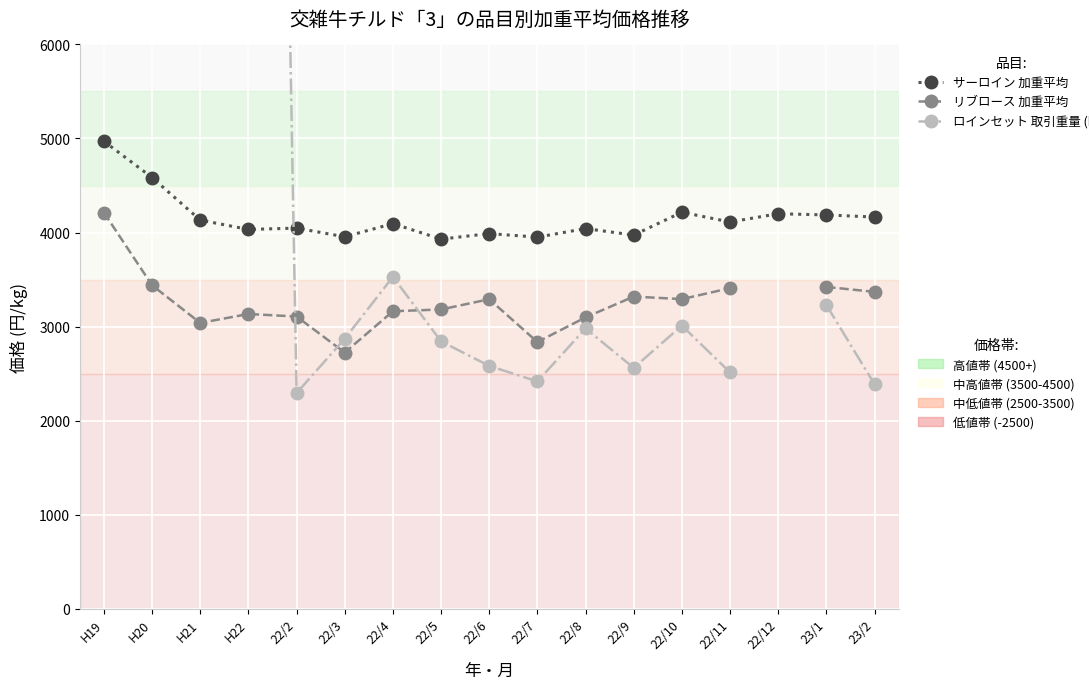

Read the ロインセット 取引重量 (kg) value at H22.

30481.0